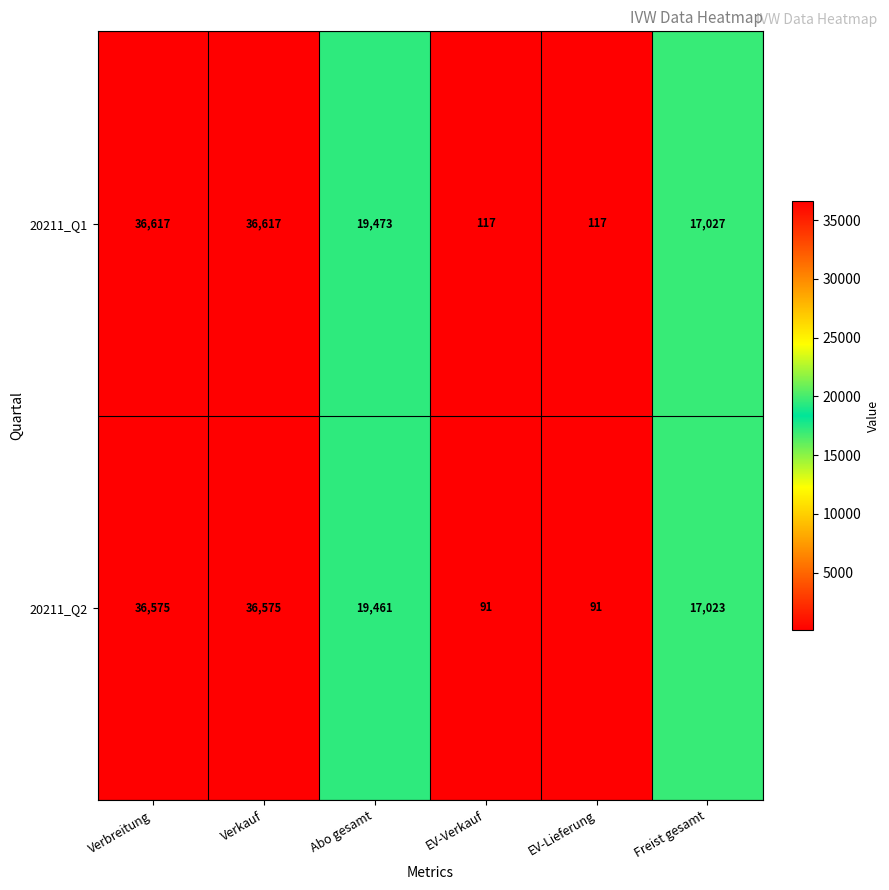

At EV-Verkauf, list the series in order from smallest to largest.

20211_Q2, 20211_Q1